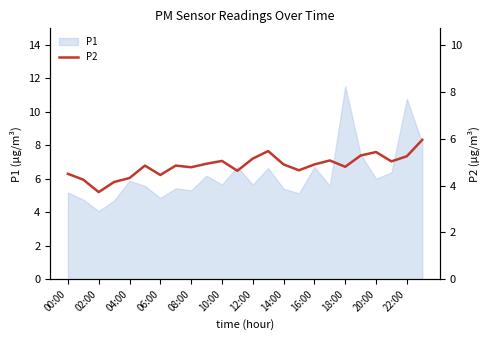

Between 15 and 23, which is larger?

23